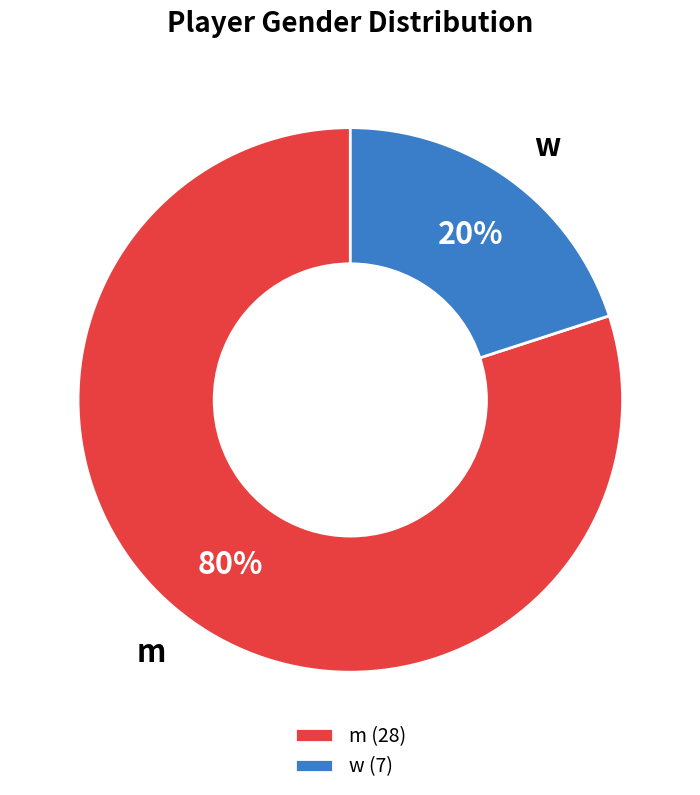

True or false: m (28) accounts for 80% of the total.

True